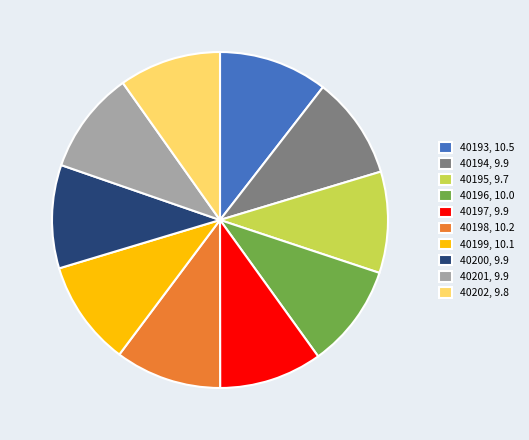

How many segments does this pie chart have?

10